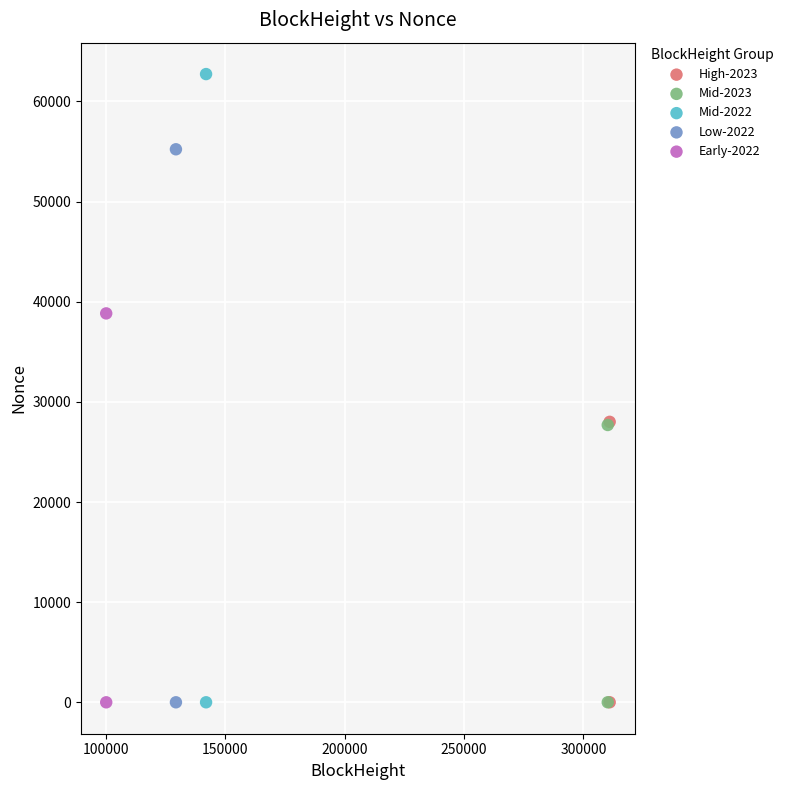

What are all the series names shown in the legend?

High-2023, Mid-2023, Mid-2022, Low-2022, Early-2022